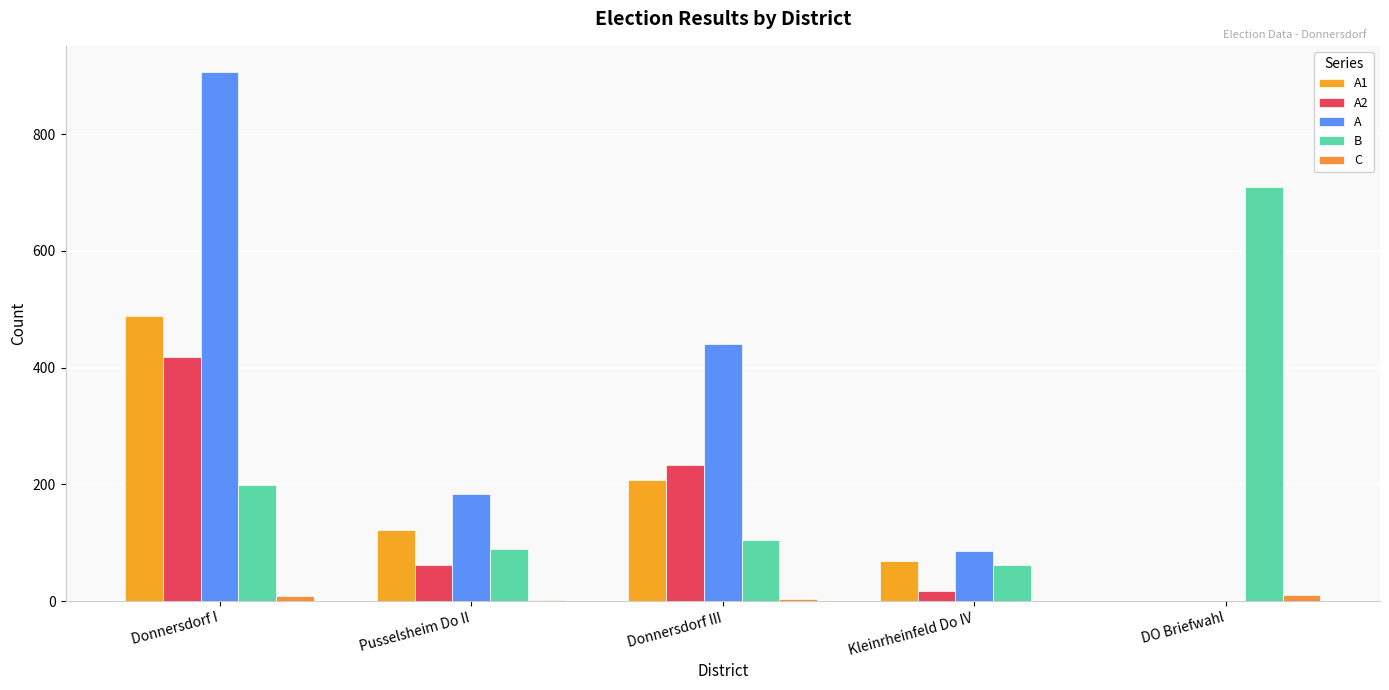

What is the difference between the C values at Donnersdorf I and DO Briefwahl?

3